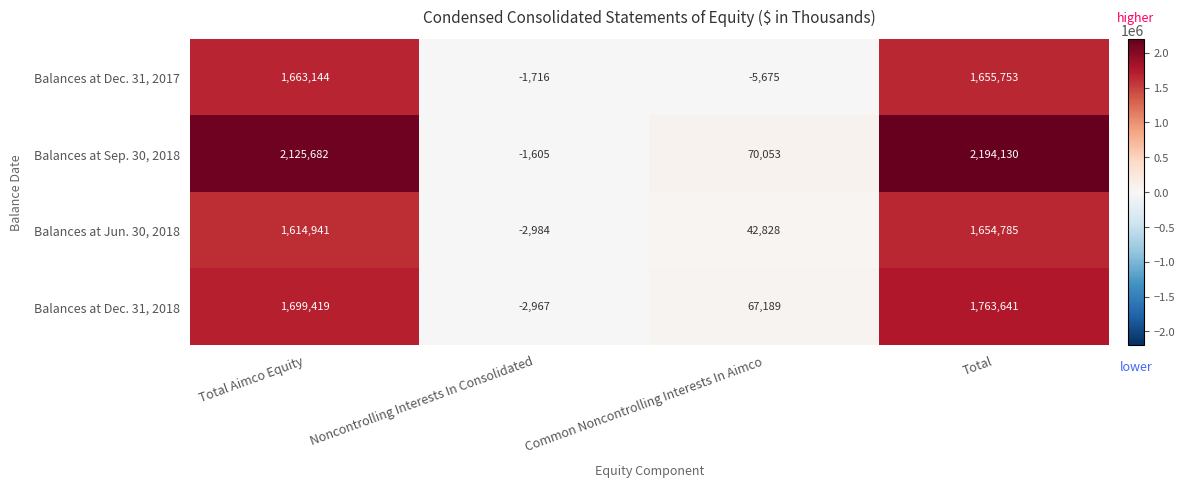

Which series has the largest total across all categories?

Balances at Sep. 30, 2018